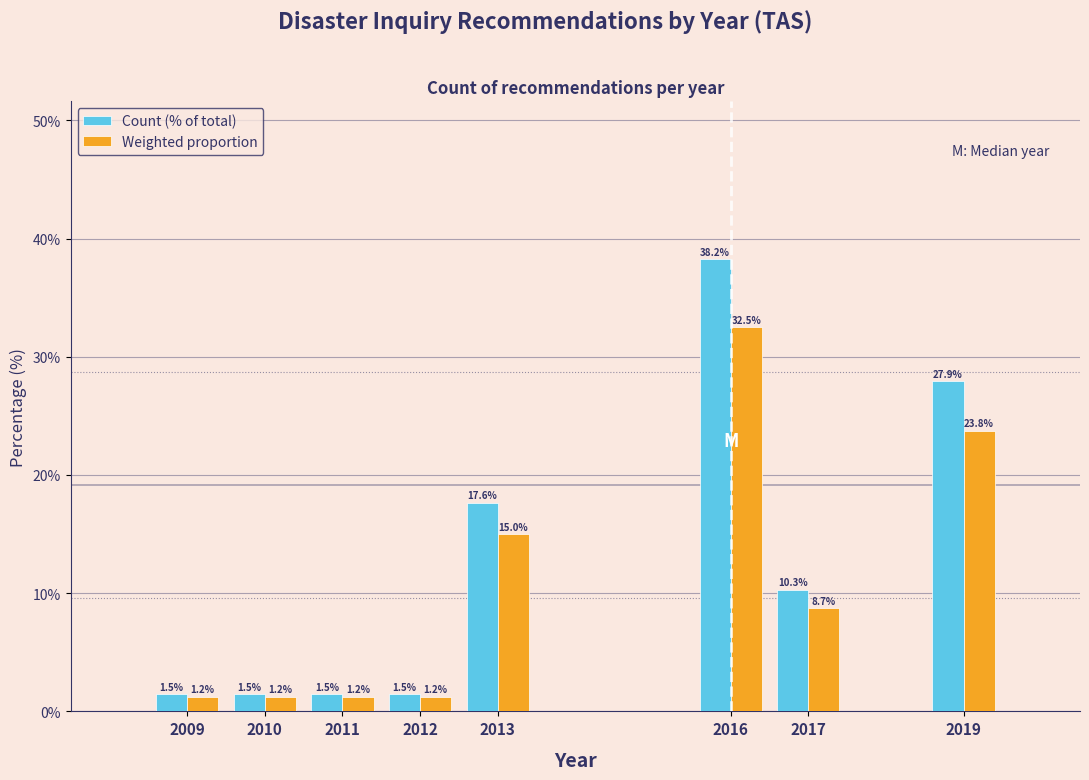

What is the average value of the Weighted proportion series?

10.6